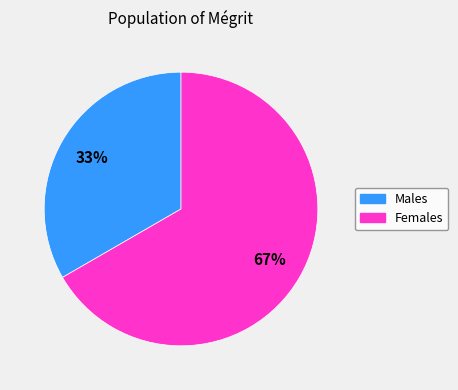

Does any single category account for the majority?

Yes